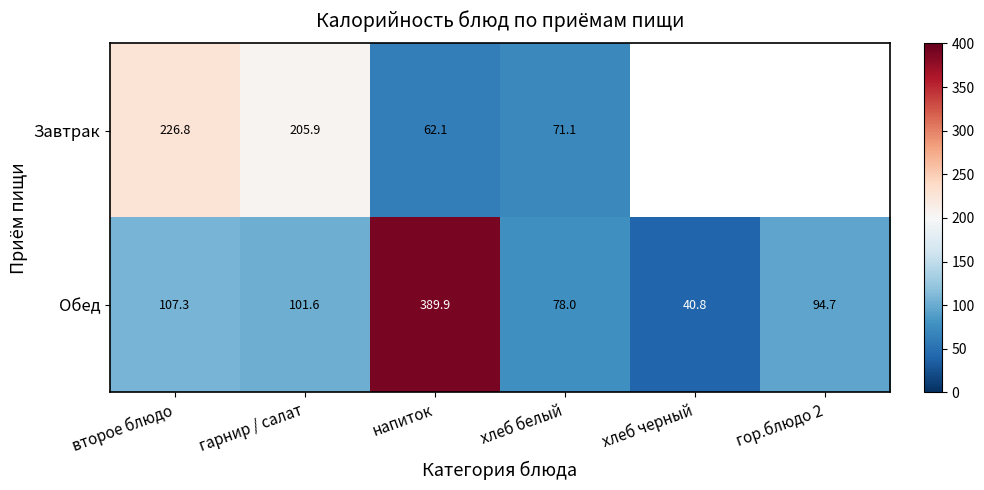

At how many categories does at least one series exceed 161?

3